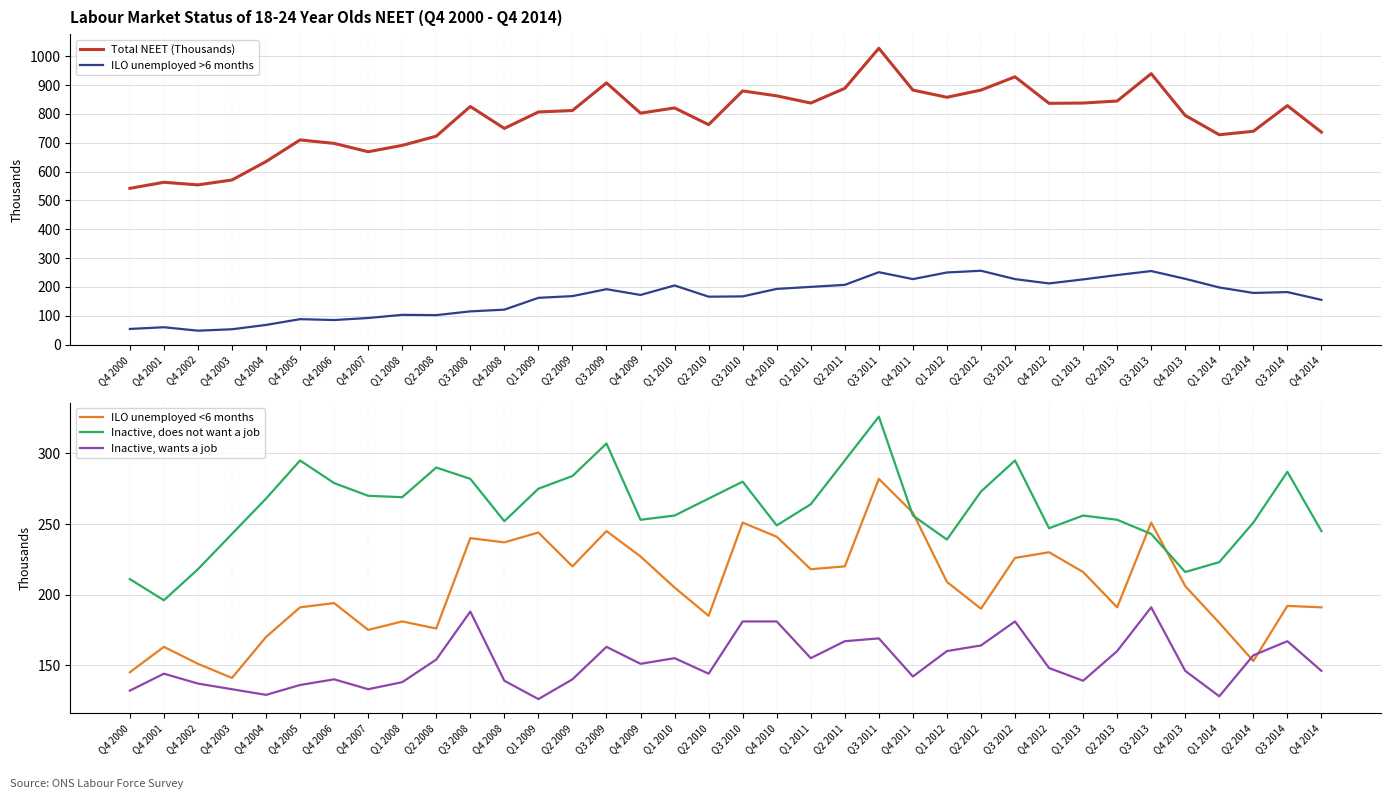

The Total NEET (Thousands) series shows 929 at Q3 2012. True or false?

True